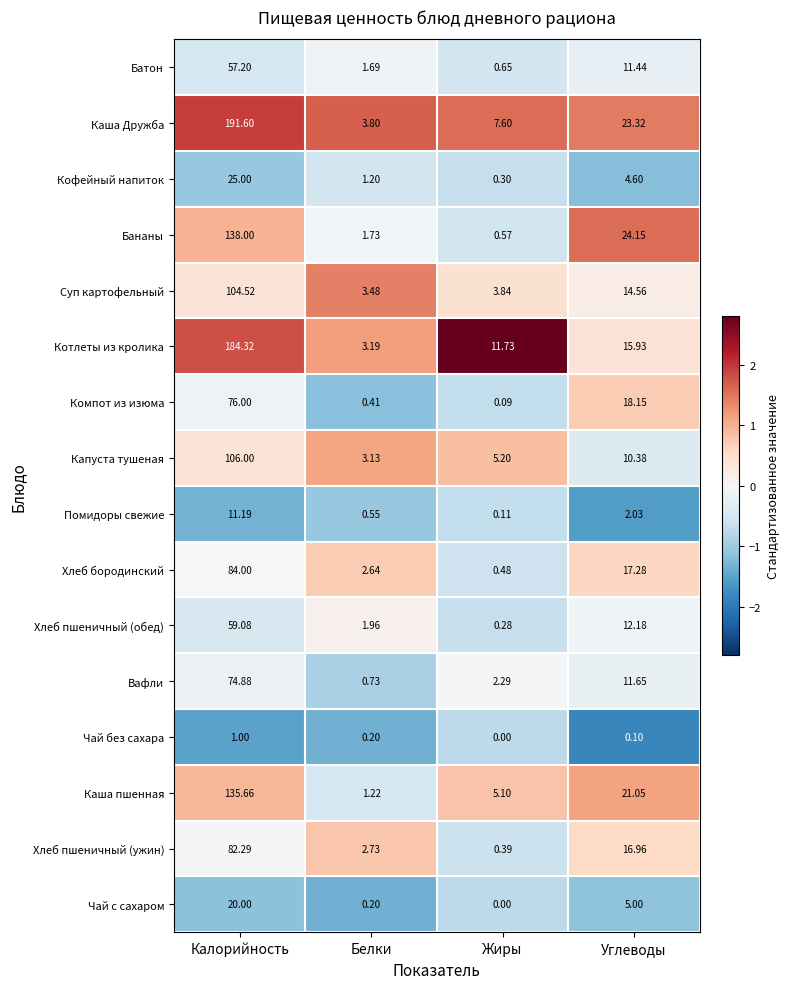

Which label corresponds to the smallest value in the chart?

Жиры